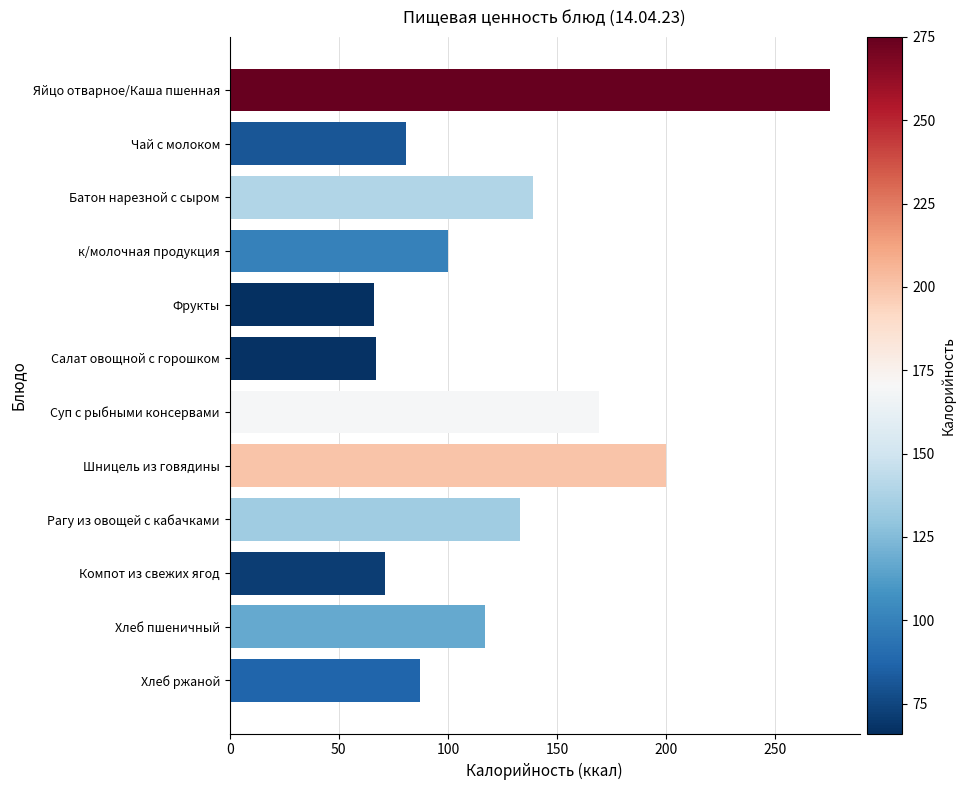

Count the number of categories in the chart.

12